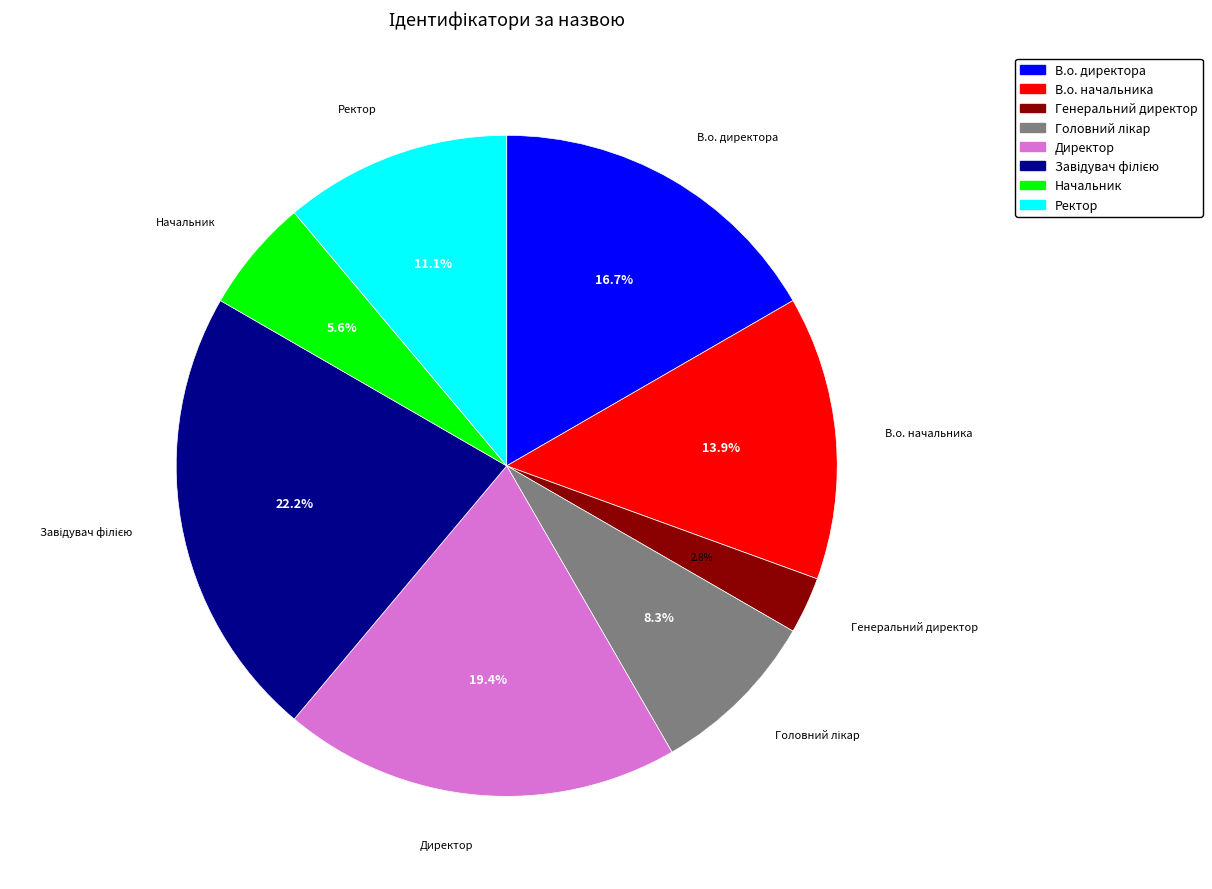

Approximately how many times larger is the value at Начальник compared to Директор?

0.3